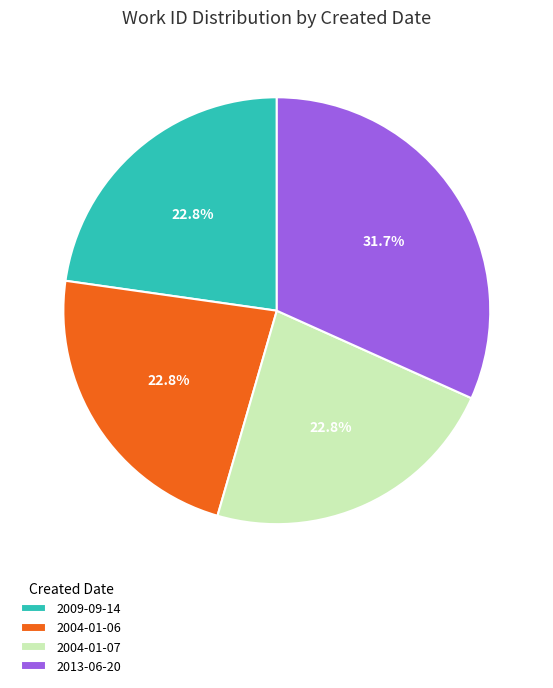

Which category has the biggest portion of the pie?

2013-06-20